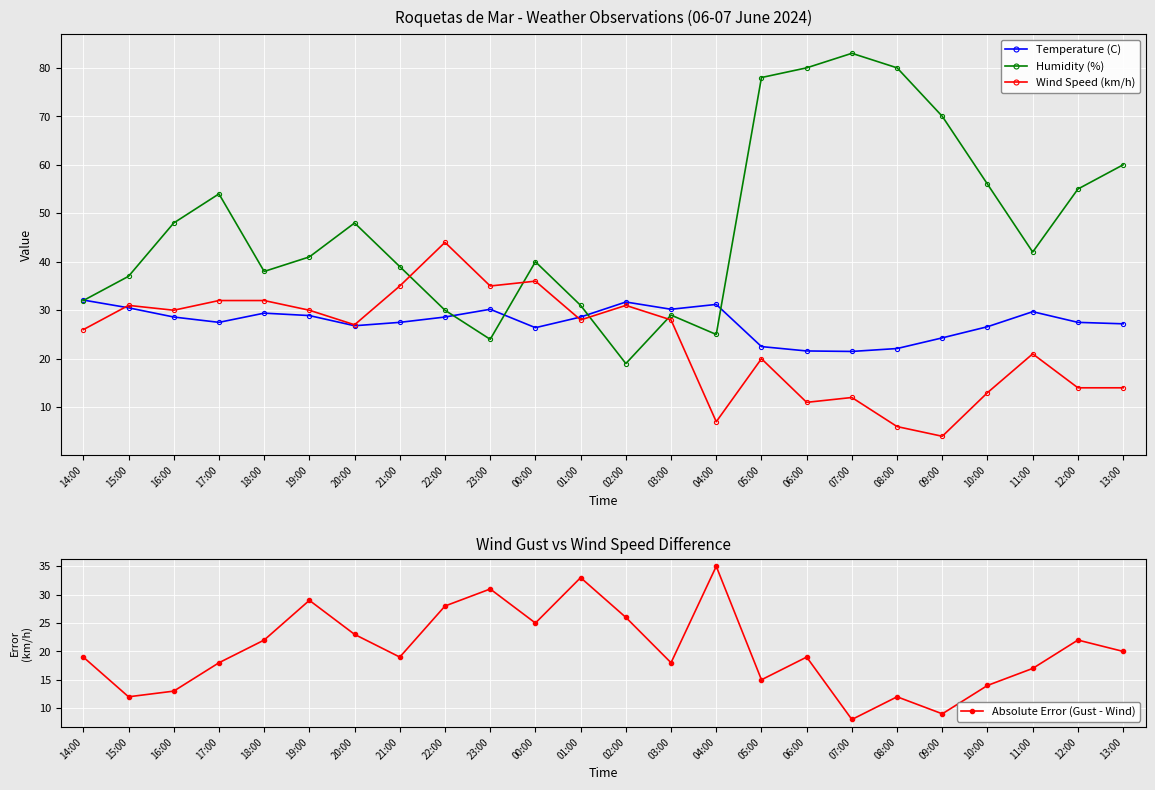

At 04:00, list the series in order from largest to smallest.

Absolute Error (Gust - Wind), Temperature (C), Humidity (%), Wind Speed (km/h)